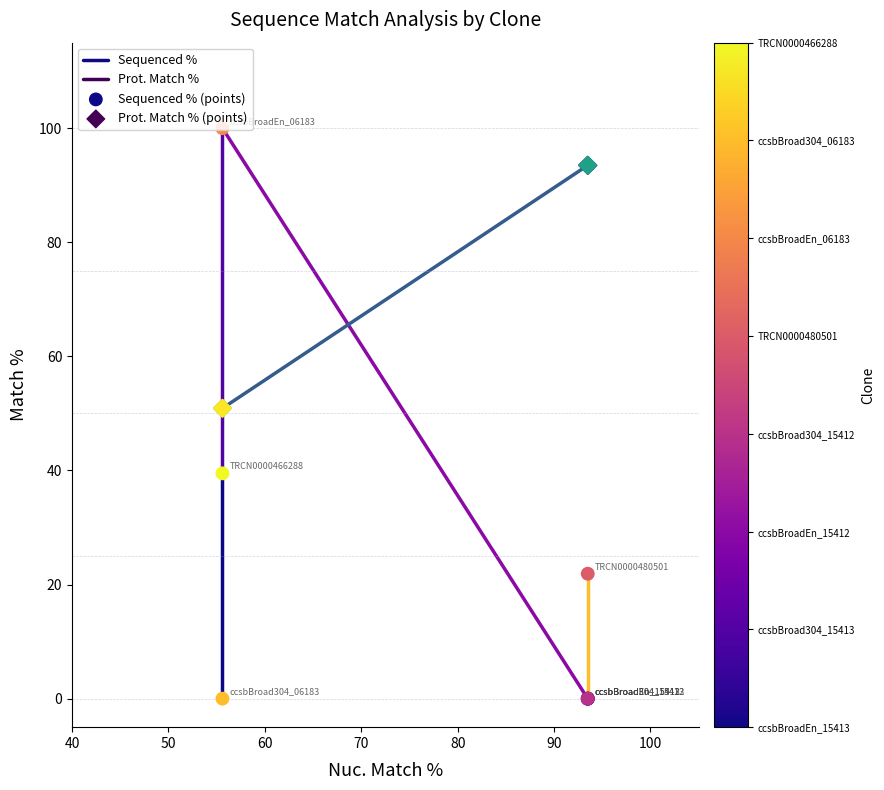

Which series has the widest spread of Y values?

Sequenced %